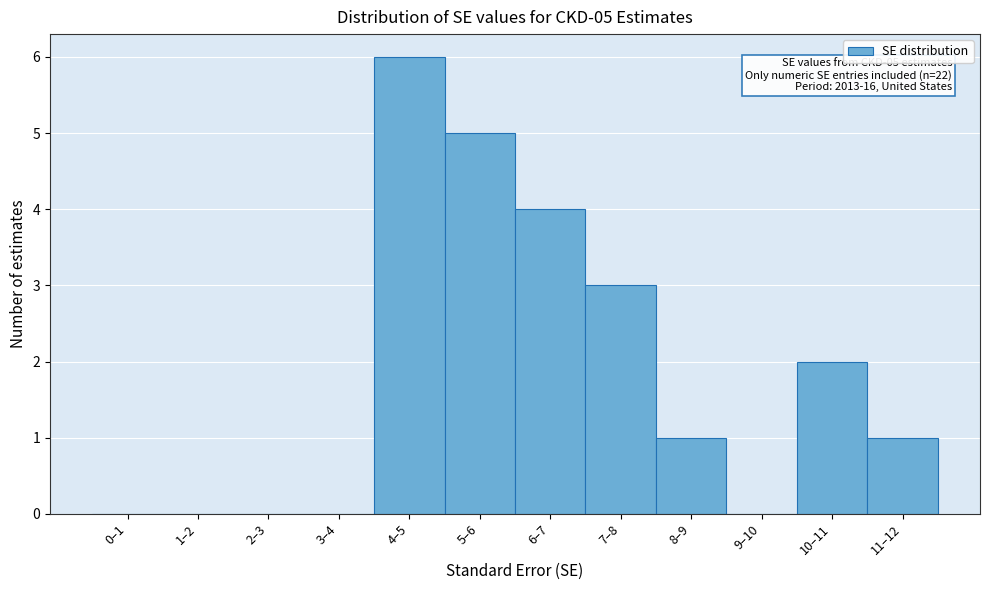

Reading right to left, list all the values displayed in this chart.

11–12=1	10–11=2	9–10=0	8–9=1	7–8=3	6–7=4	5–6=5	4–5=6	3–4=0	2–3=0	1–2=0	0–1=0